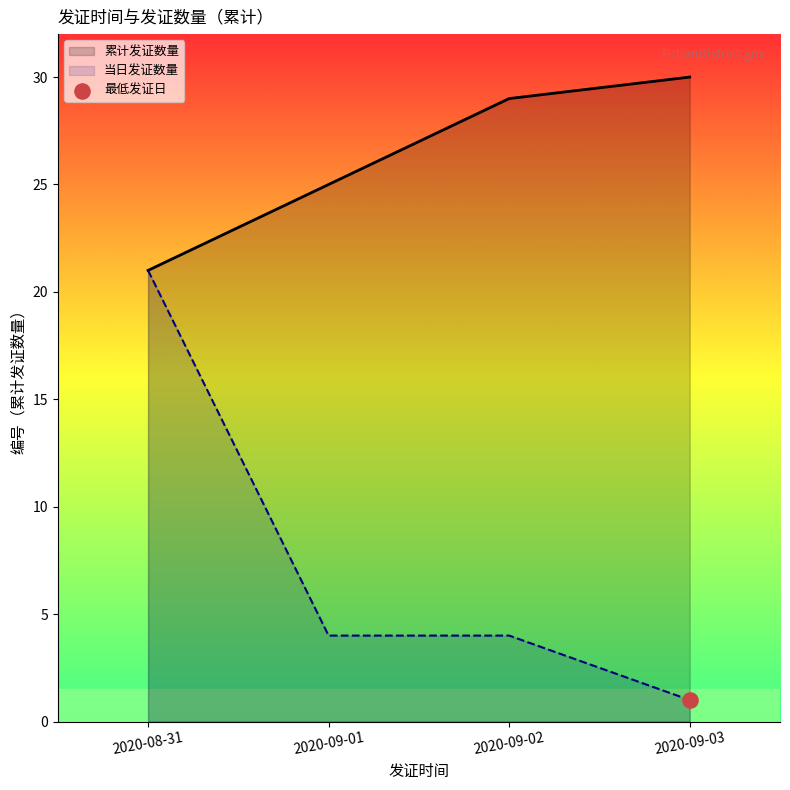

At which category is the sum across all series the highest?

2020-08-31